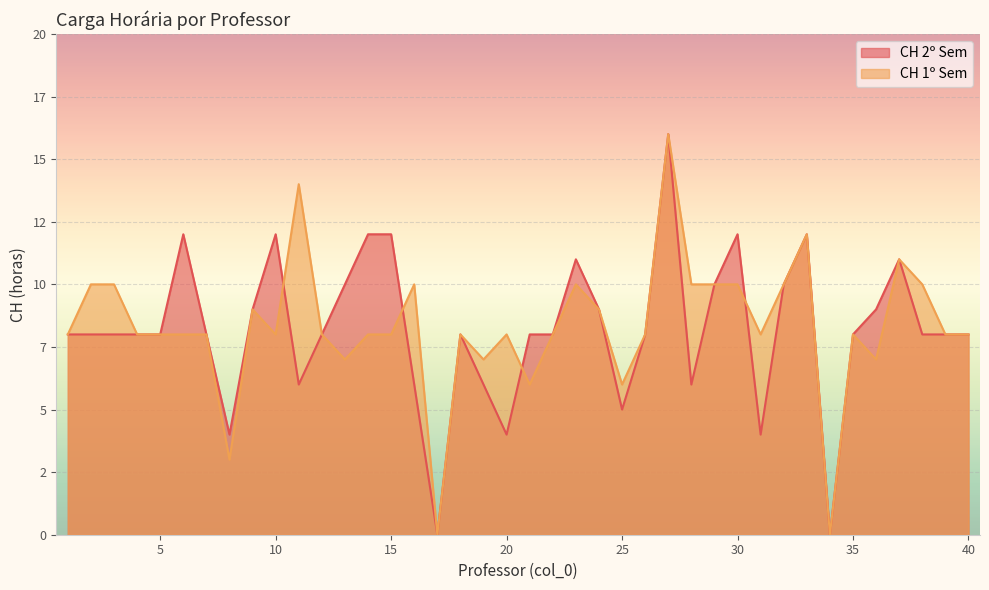

Count the number of categories in the chart.

40